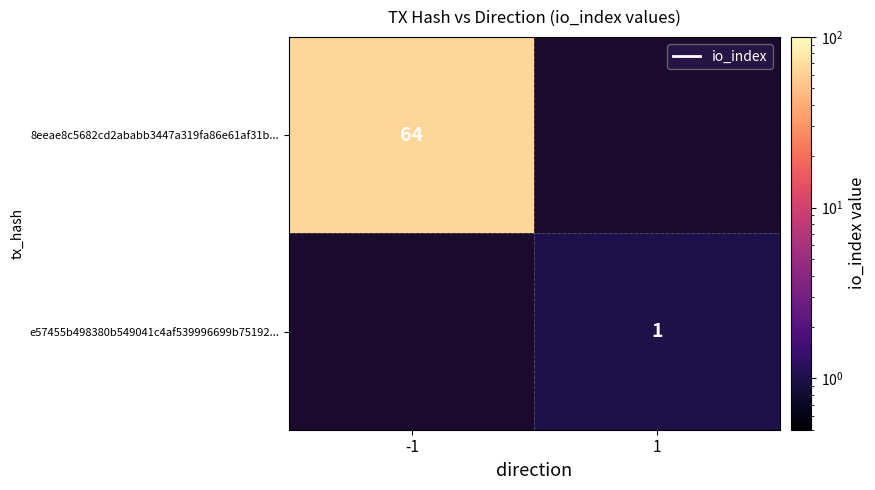

Is it true that e57455b498380b549041c4af539996699b75192... equals 1 at 1?

True